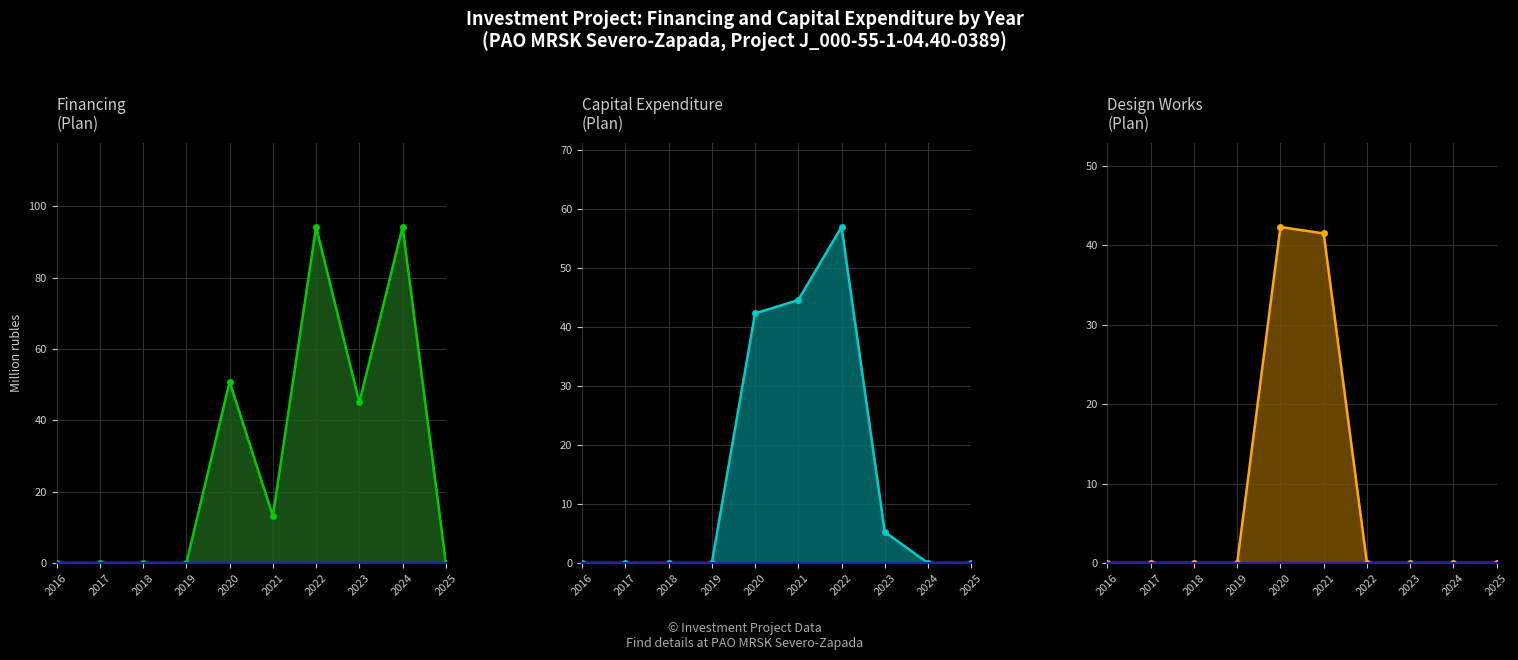

Between 2016 and 2021, which series saw the biggest shift?

Plan (capex) (line)